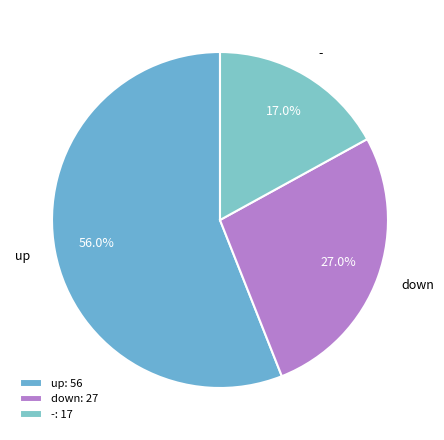

Does down represent more than half of the total?

No